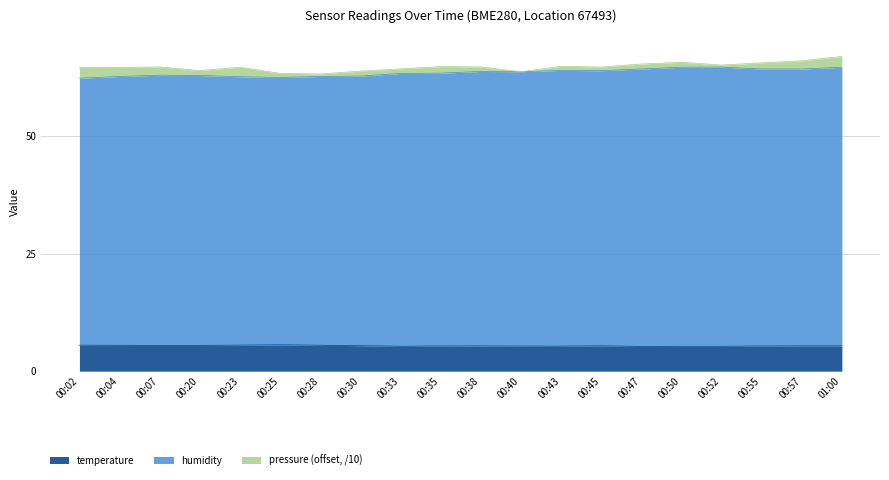

True or false: temperature has a value of 5.3 at 00:43.

True